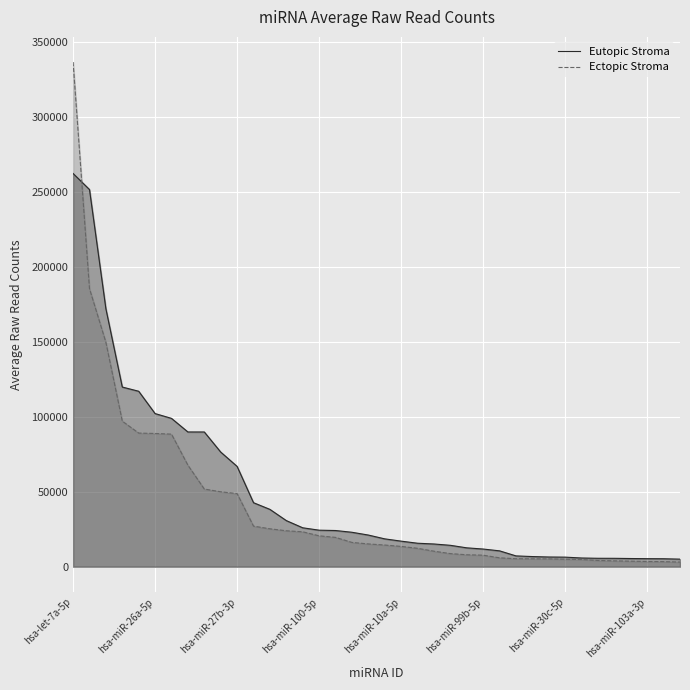

List the series in order of their peak value, highest first.

Ectopic Stroma, Eutopic Stroma